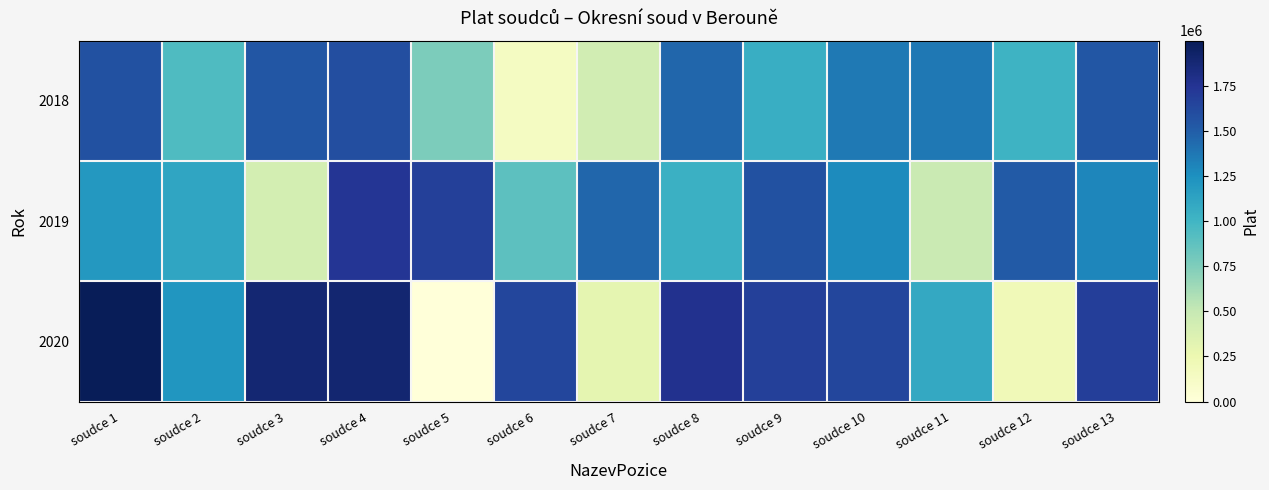

At how many categories does at least one series exceed 1500905?

10